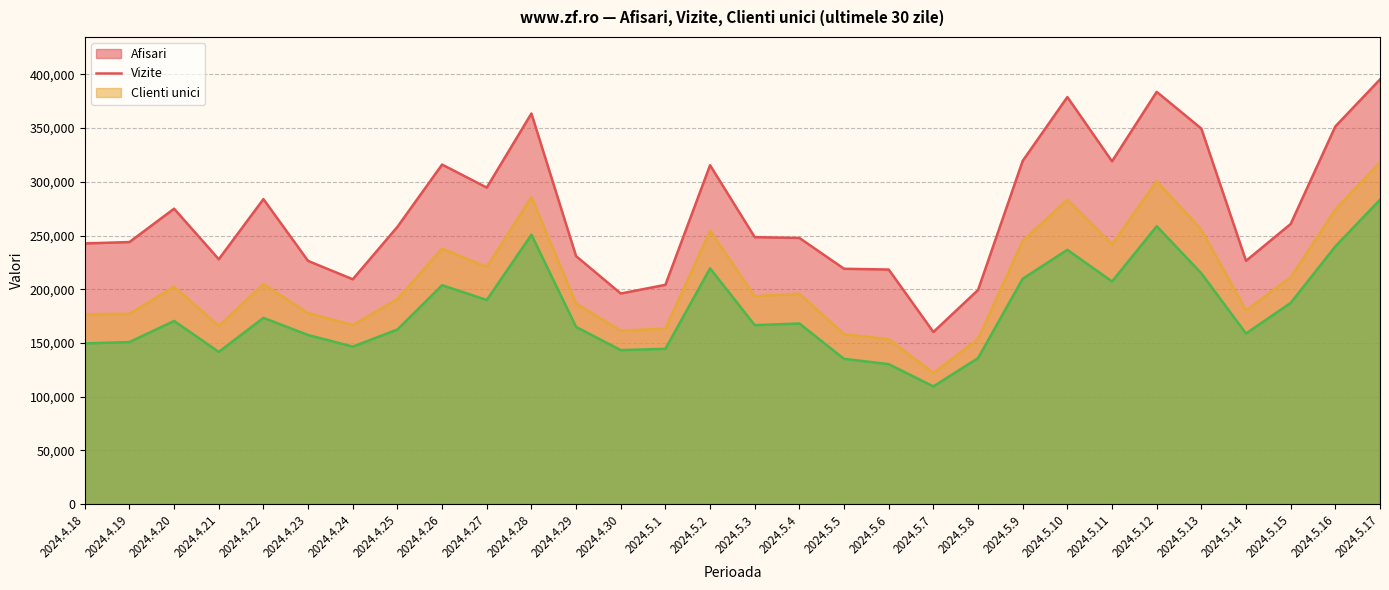

What is the average value of the Vizite series?

208675